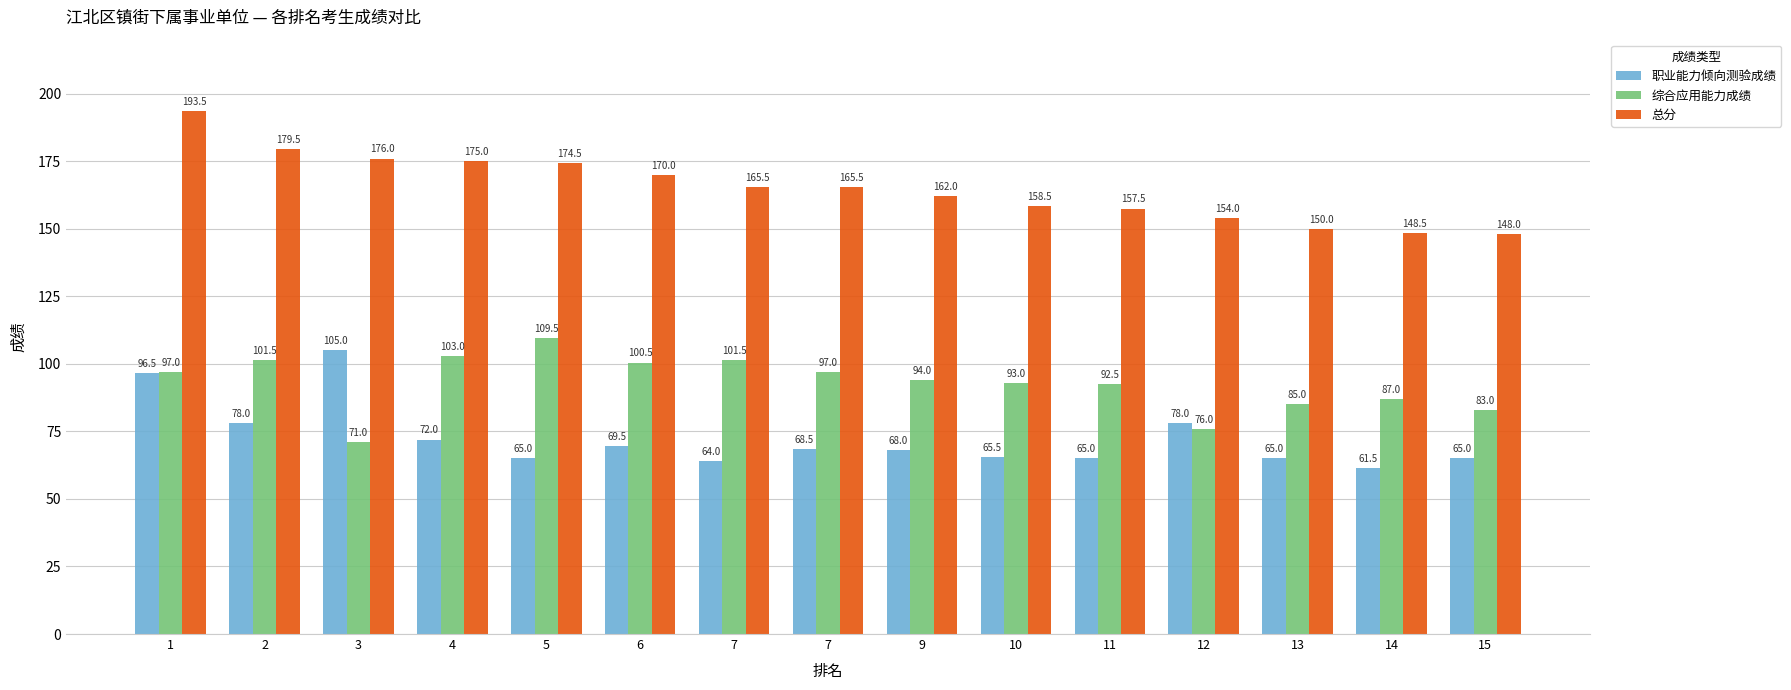

What is the average value of the 综合应用能力成绩 series?

92.8